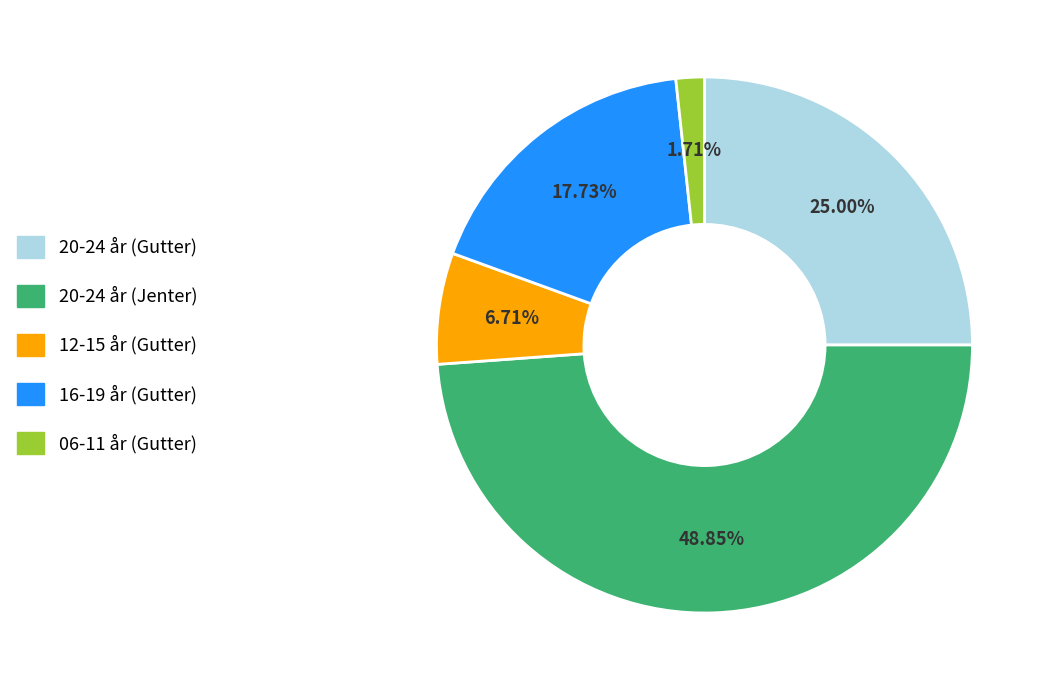

What percentage is the 12-15 år (Gutter) slice, to the nearest percent?

7%